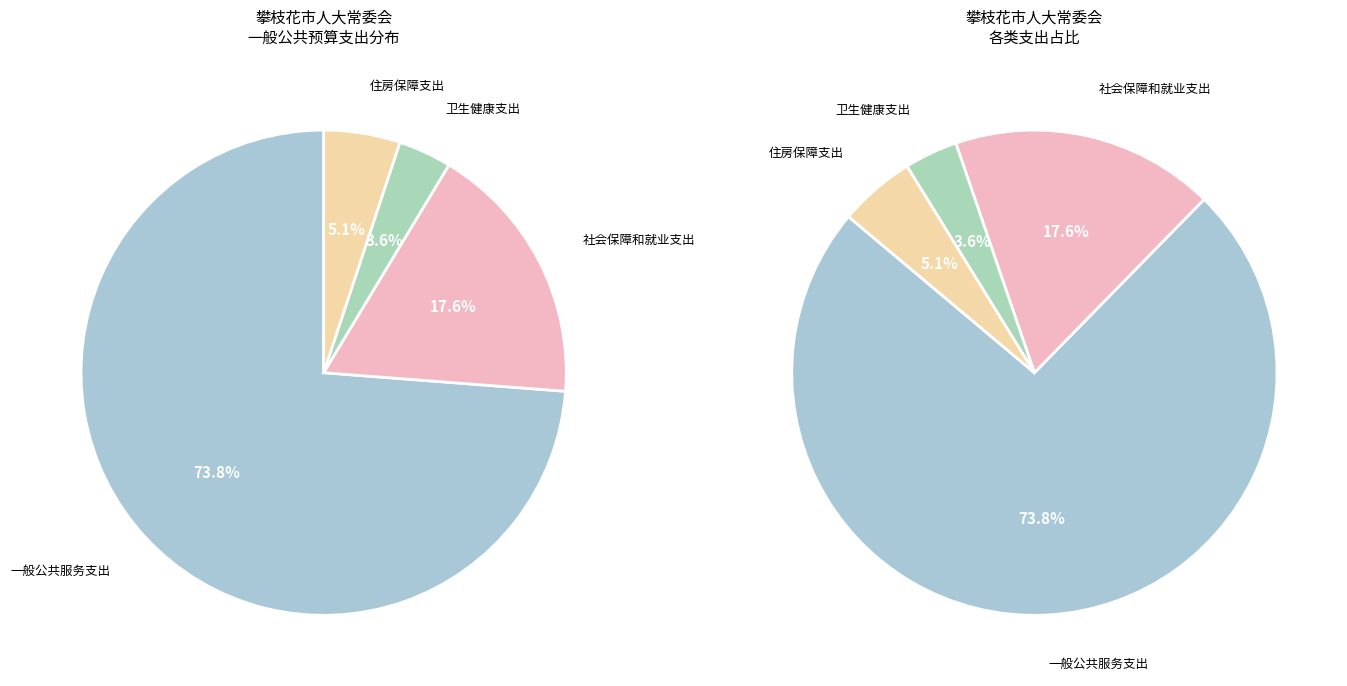

Which category has the biggest portion of the pie?

一般公共服务支出